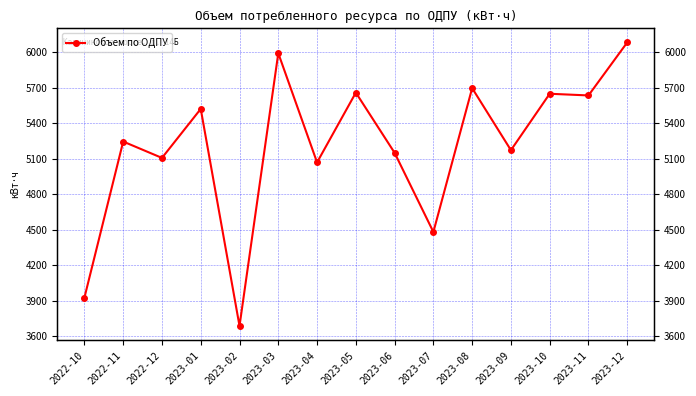

What is the label of the 8th point from the right?

2023-05